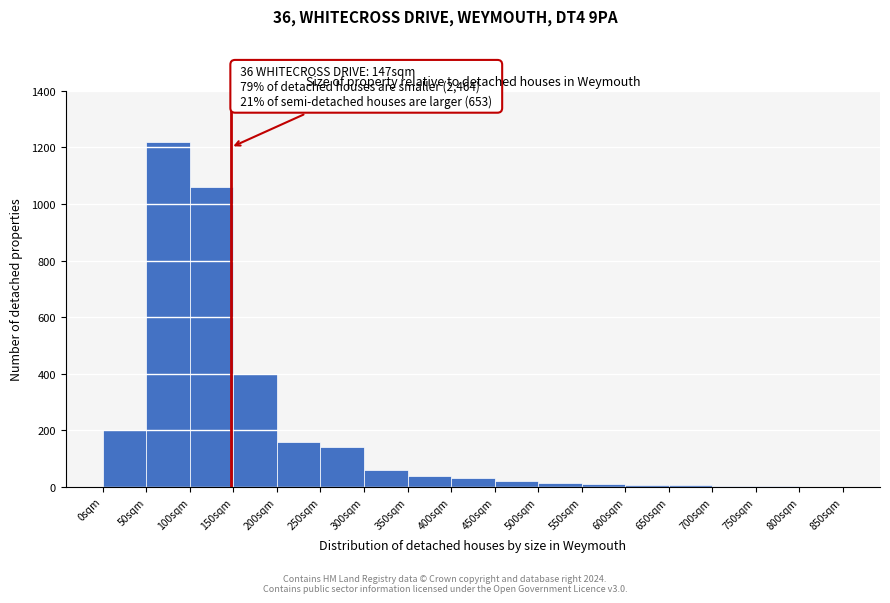

Over which range of the x-axis is the bar tallest?

50 to 100